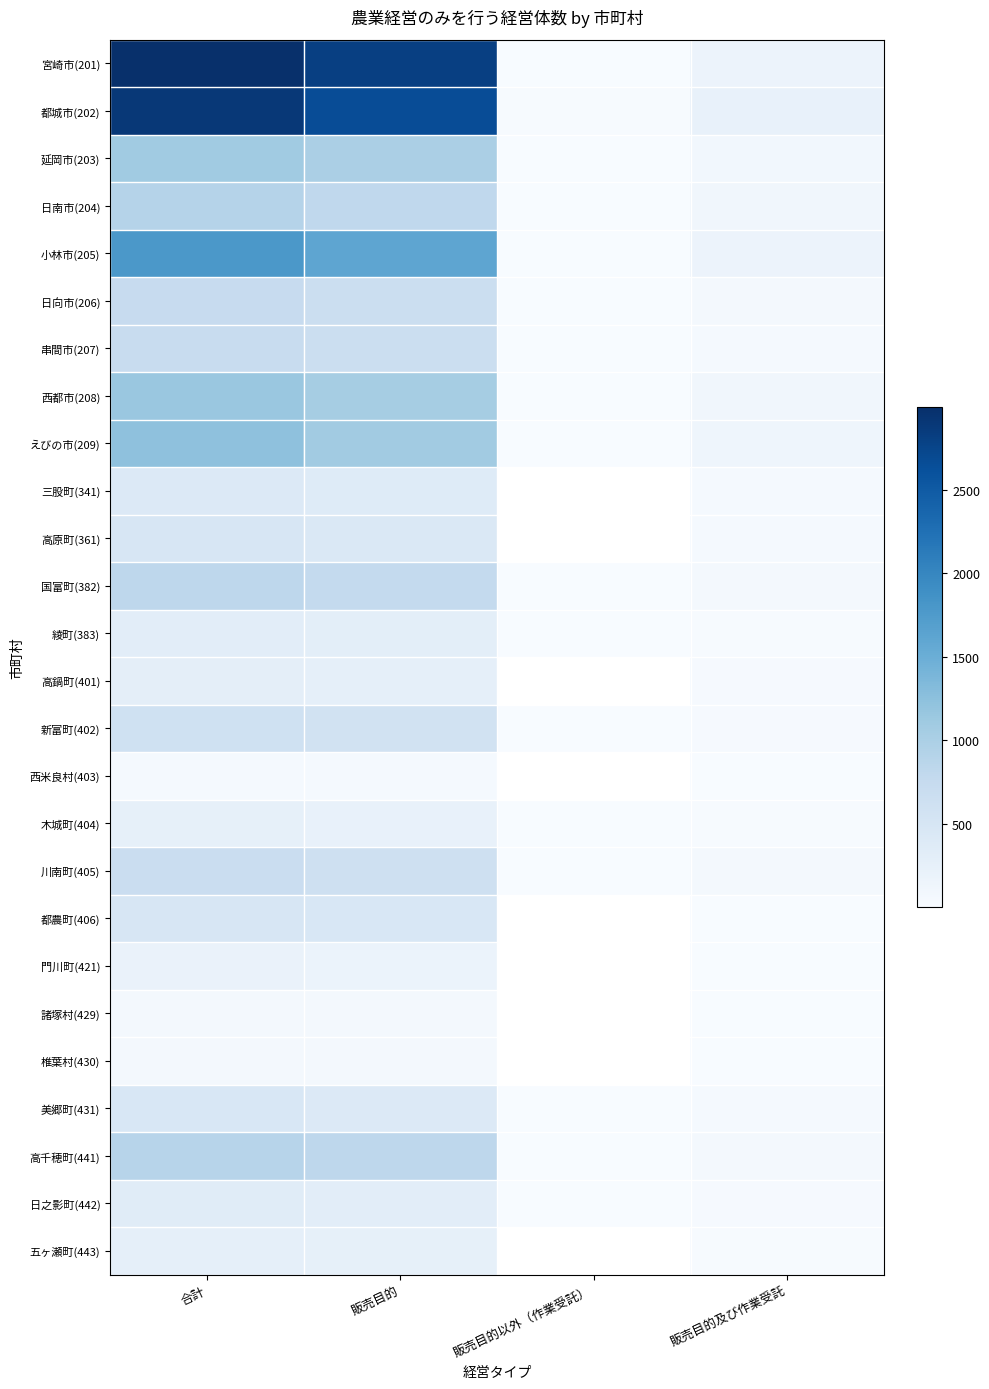

Is it true that 諸塚村(429) equals 3.0 at 販売目的及び作業受託?

True